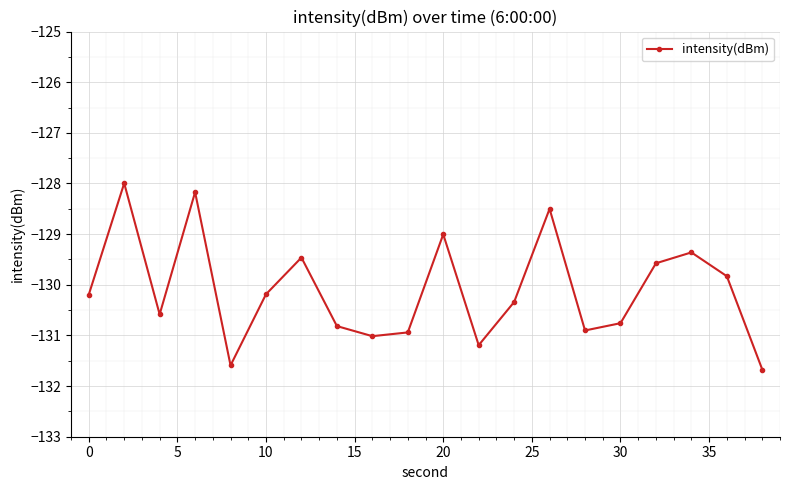

What is the minimum value shown in the chart?

-131.7